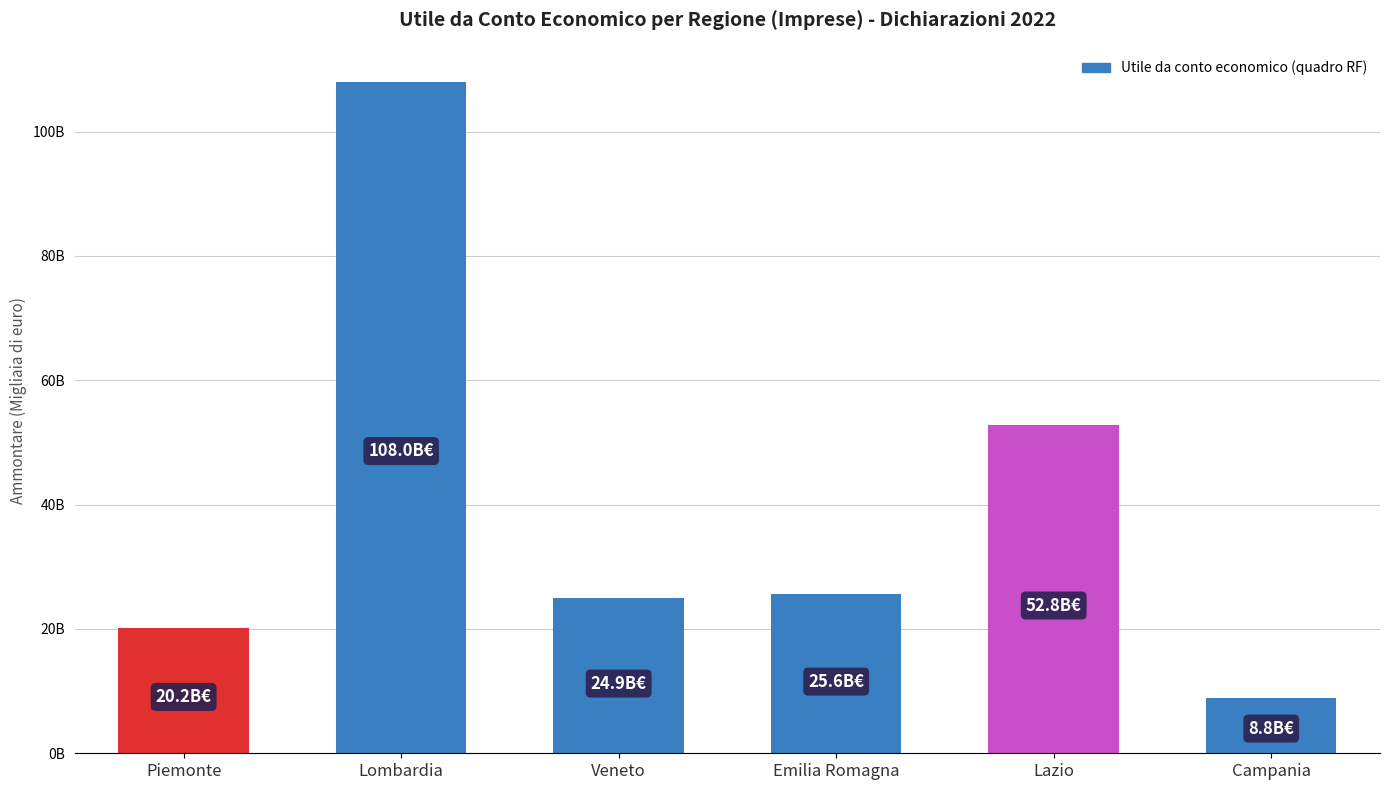

Reading right to left, extract all data points from this chart.

8823659	52811957	25637113	24922350	108007344	20153065